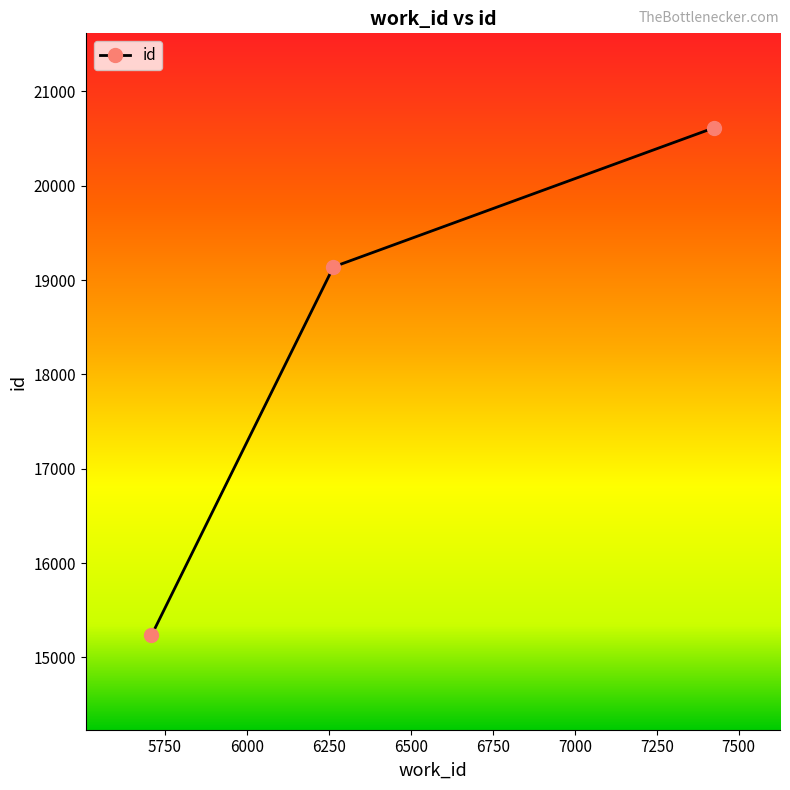

What is the average value?

18330